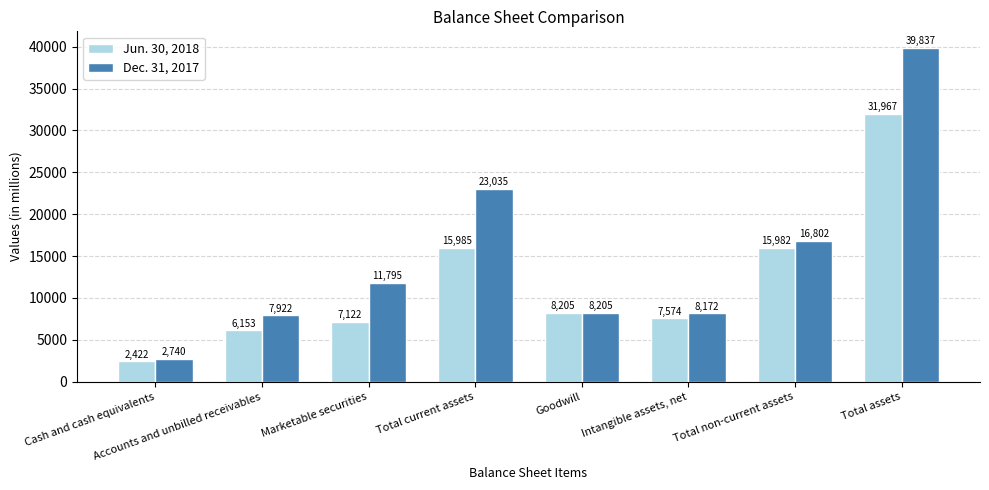

What is the approximate value of Jun. 30, 2018 at Total assets, to the nearest 100?

32000